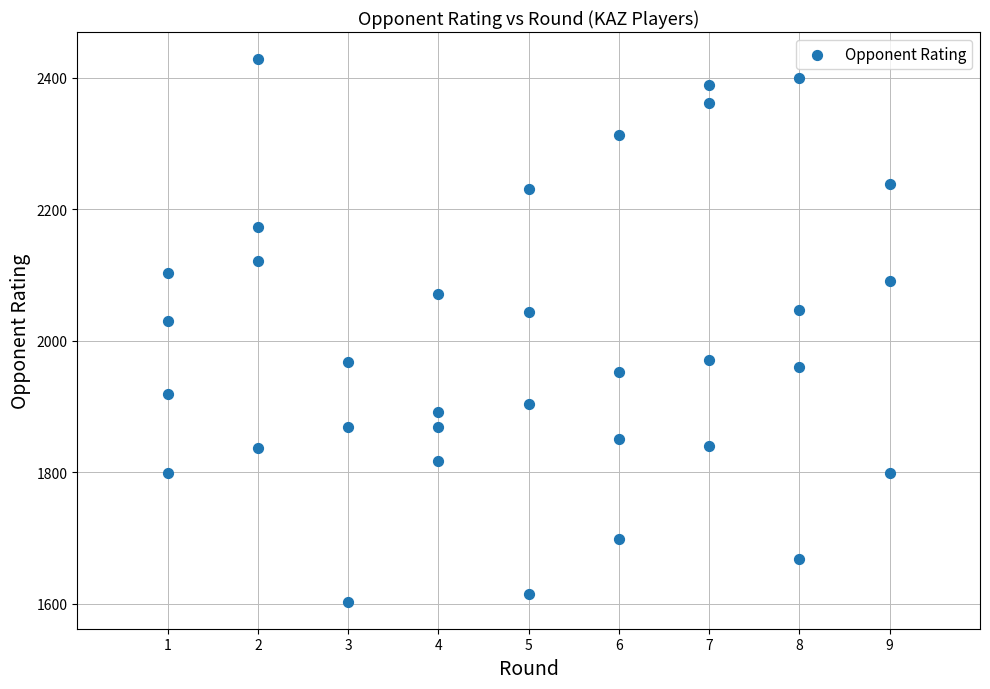

What is the range of X values (max minus min)?

8